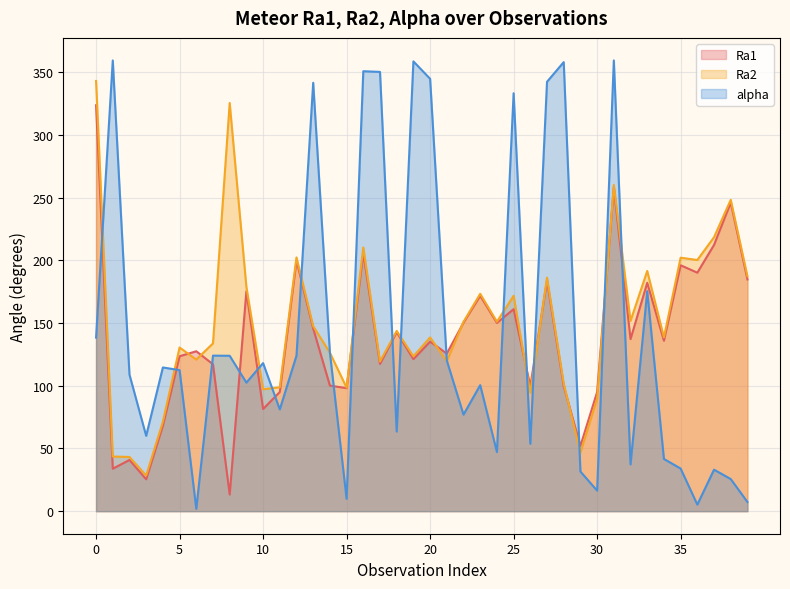

Where is Ra1 nearest to the value 168?

23